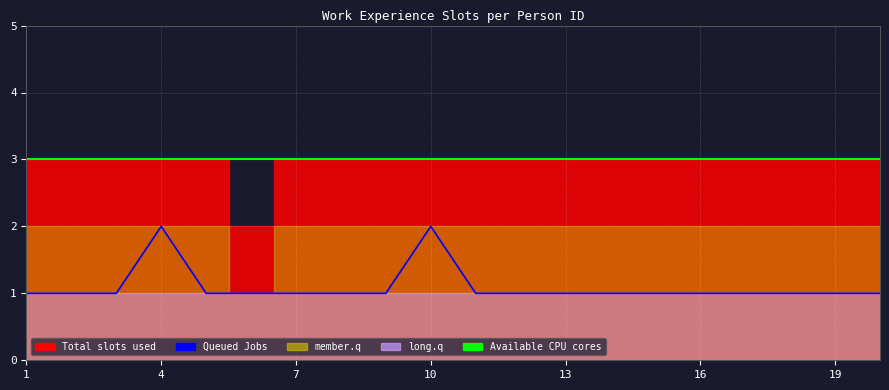

At how many categories does at least one series exceed 2?

20